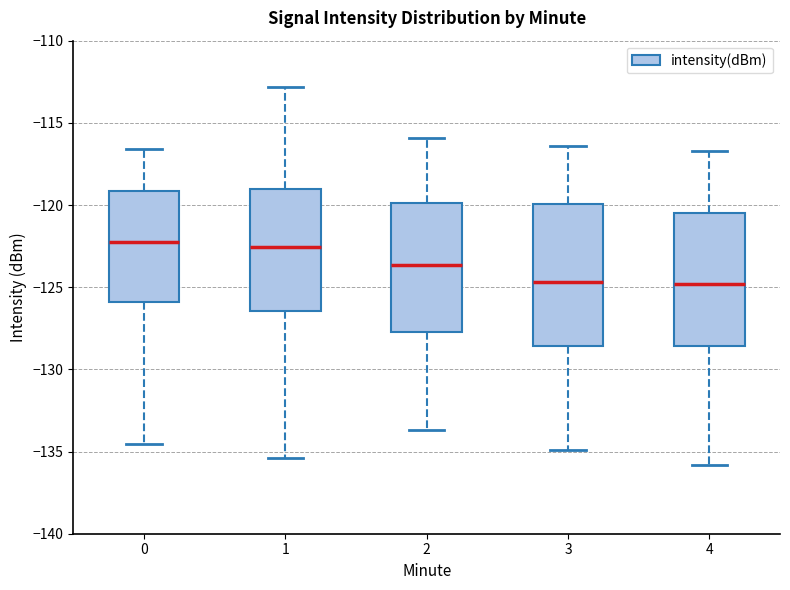

Which box is the tallest, from its lower edge to its upper edge?

3